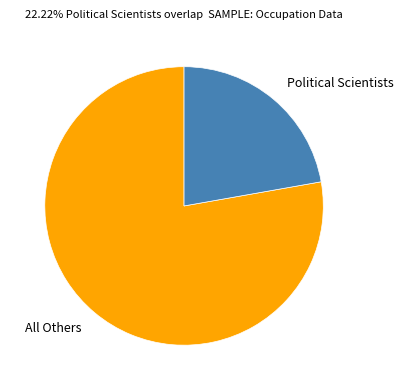

Which has a higher value, All Others or Political Scientists?

All Others